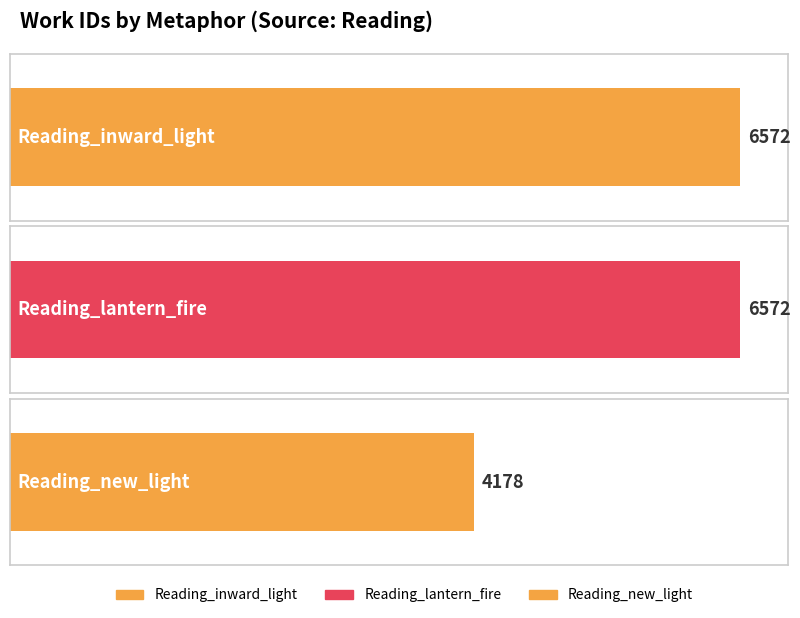

What position from the left is Reading_inward_light?

1